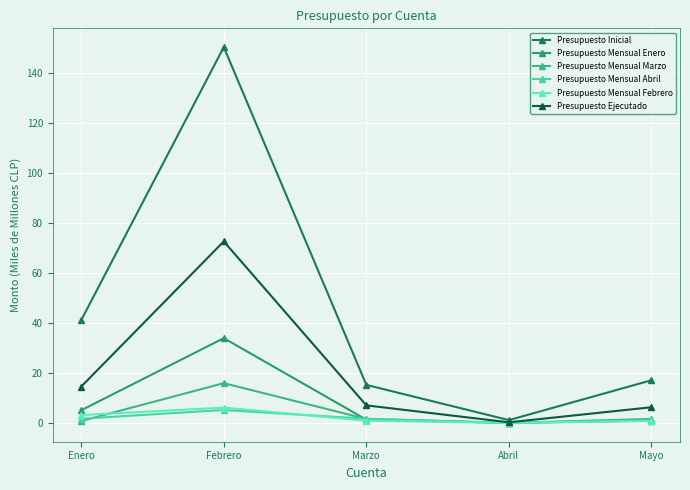

What is the value of the Presupuesto Mensual Abril point at the 1st from the left?

1.8